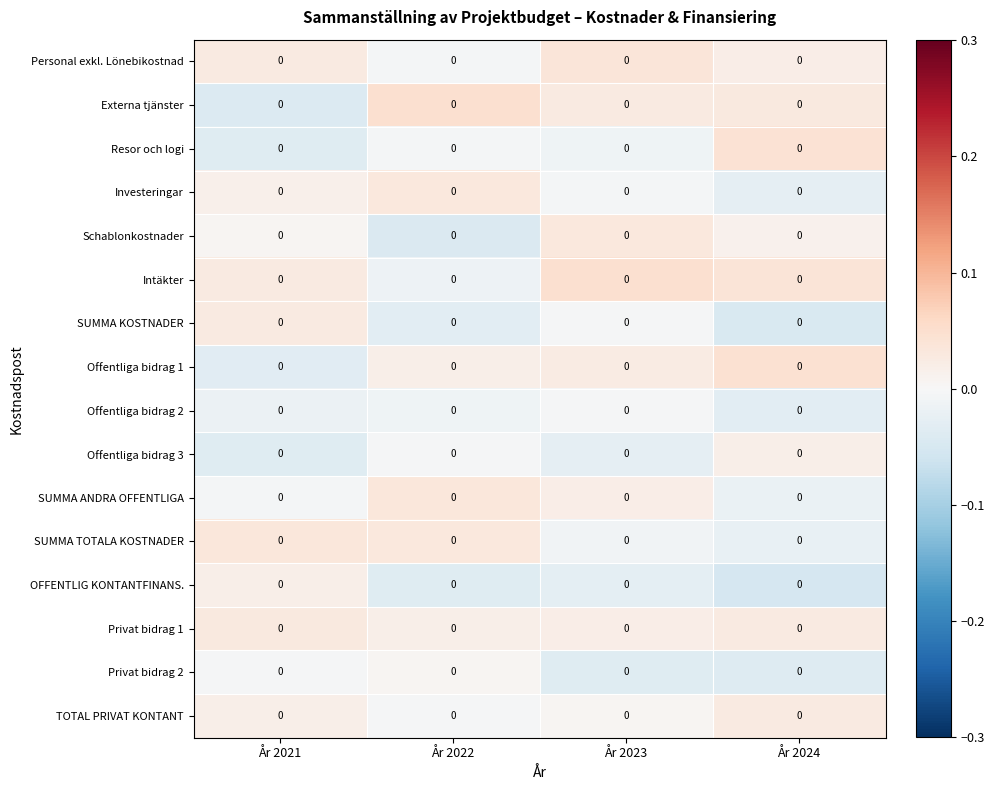

True or false: Schablonkostnader has a value of 0.0 at År 2024.

True